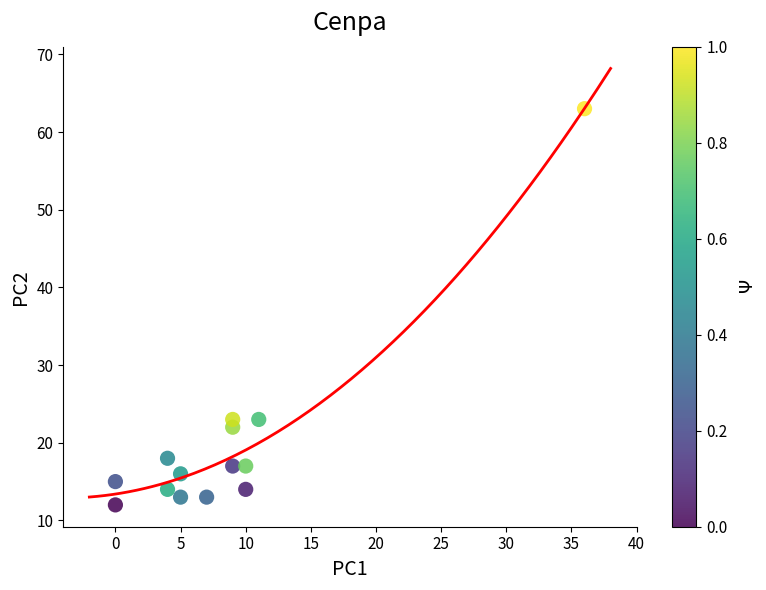

What is the range of X values (max minus min)?

36